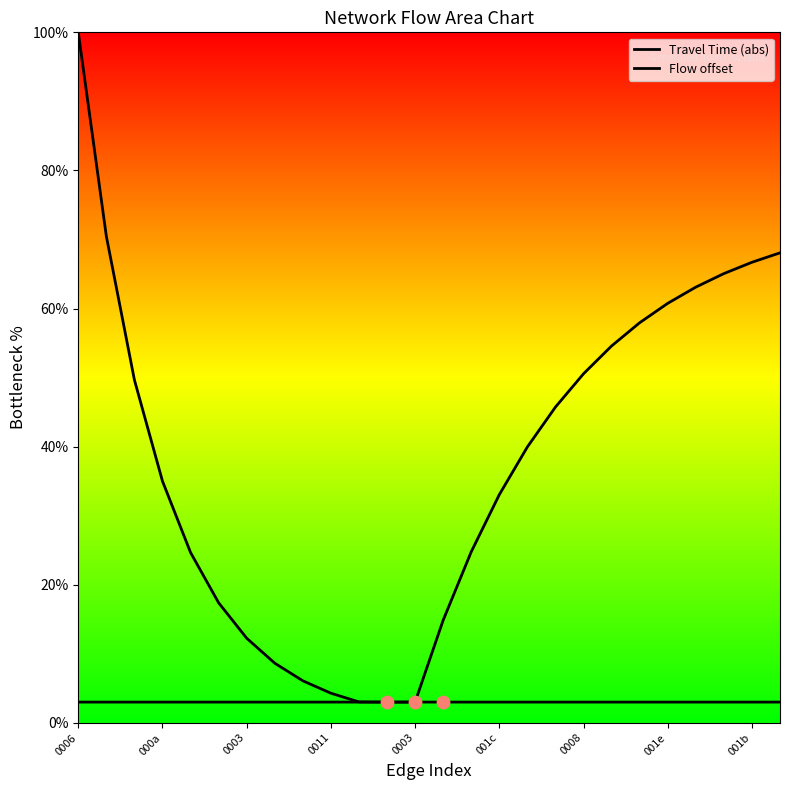

Which series reaches the maximum Y coordinate?

Travel Time (abs)